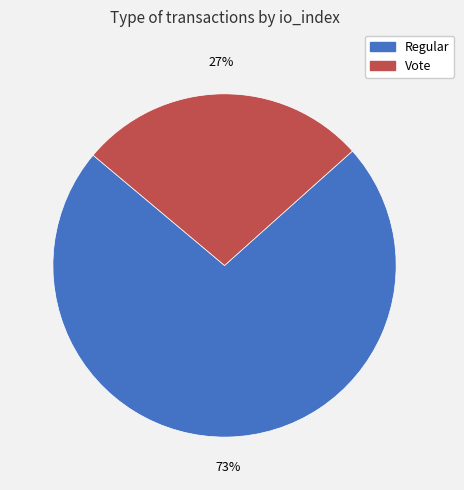

What percentage is the Vote slice, to the nearest percent?

27%